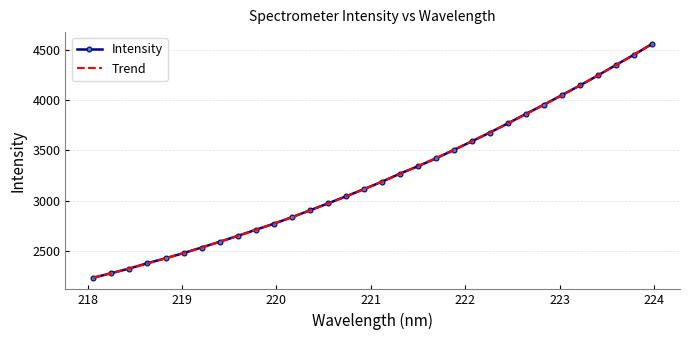

What is the maximum value for Trend?

4558.2